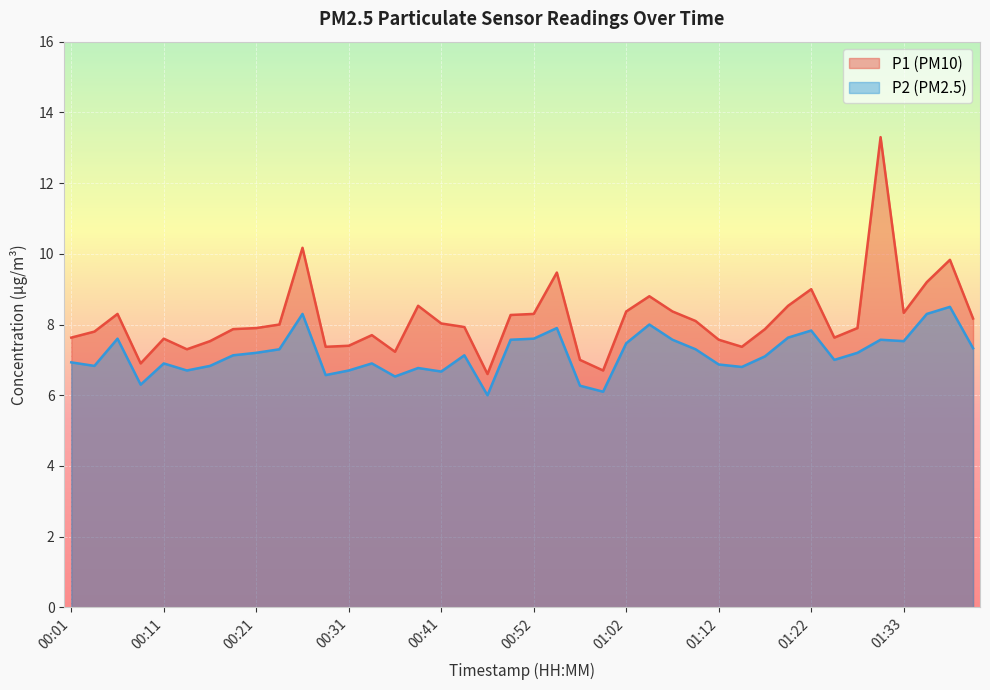

Which series has the largest total across all categories?

P1 (PM10)